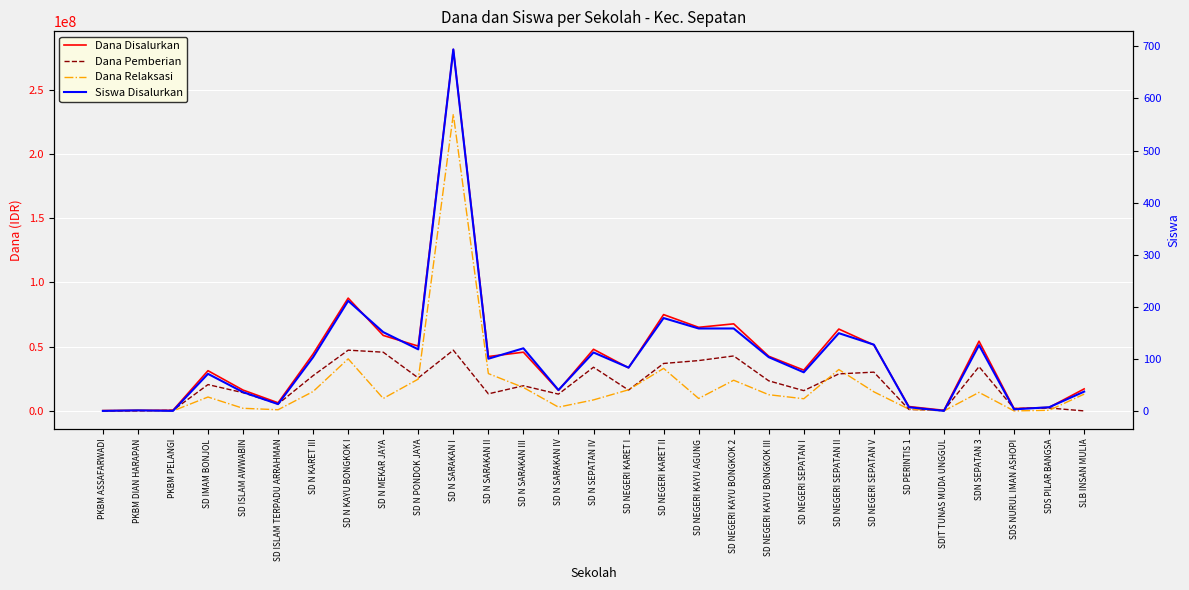

How many data points in Dana Relaksasi are above 10800000?

14